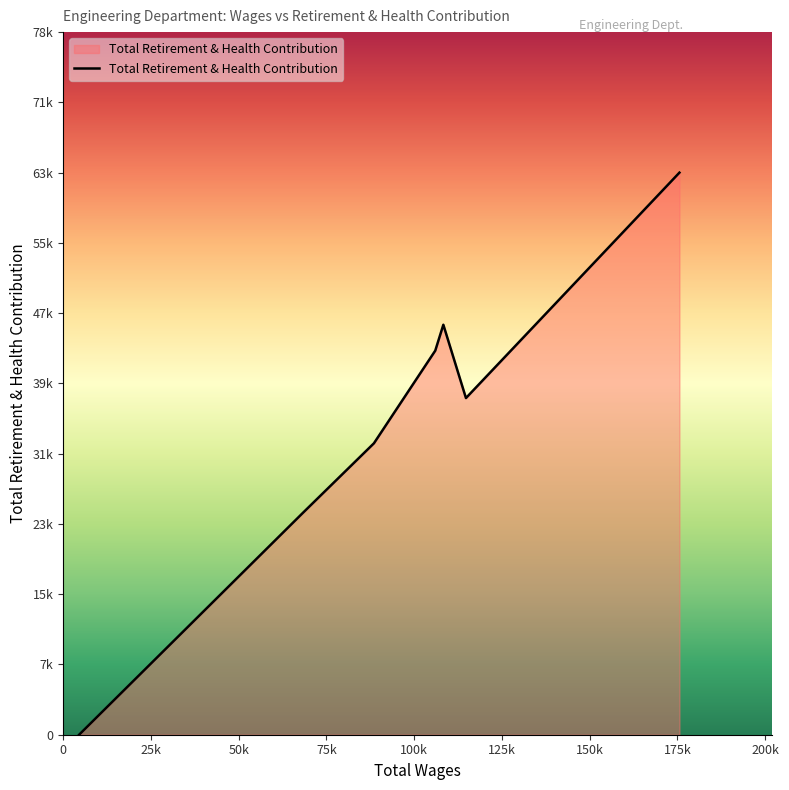

Rank the categories by value from highest to lowest.

175559.0, 108305.0, 106000.0, 114745.0, 88531.0, 68252.0, 4553.0